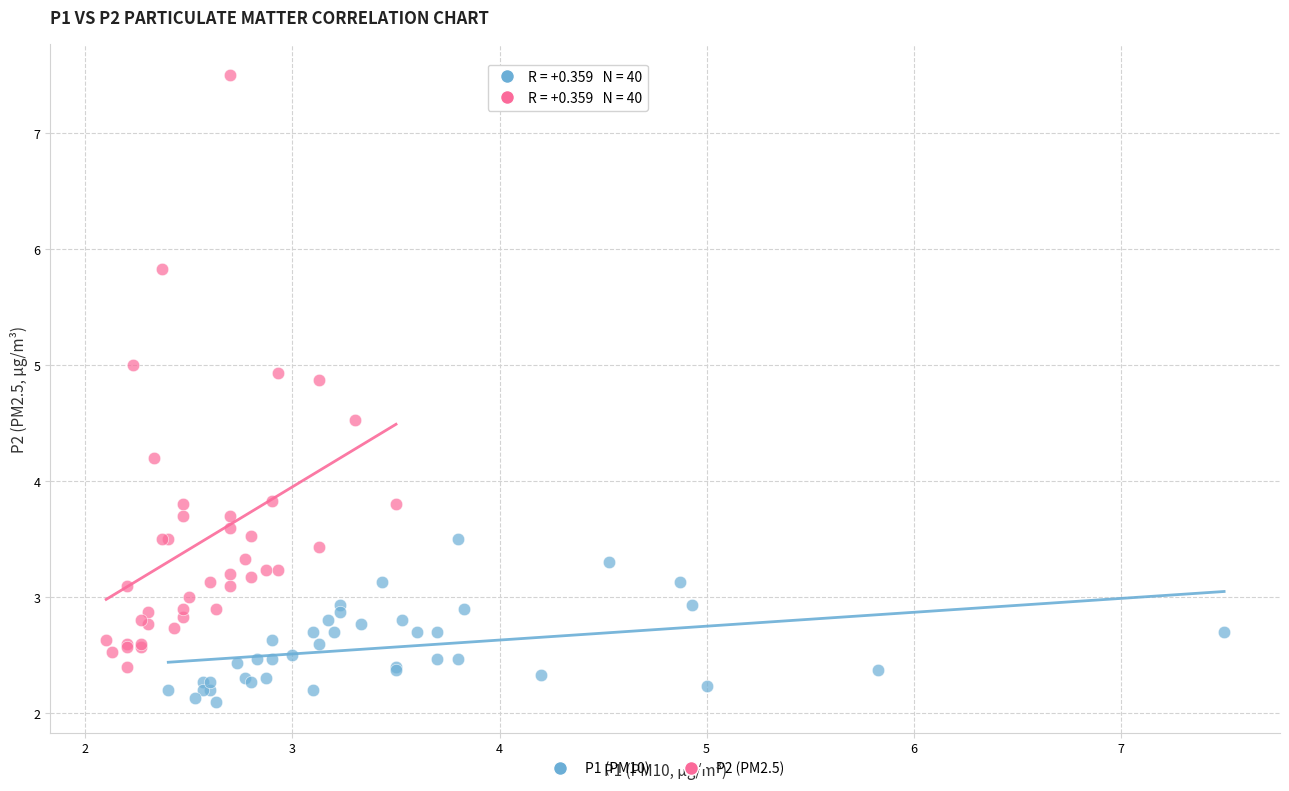

Which series reaches the minimum Y coordinate?

P1 (PM10)